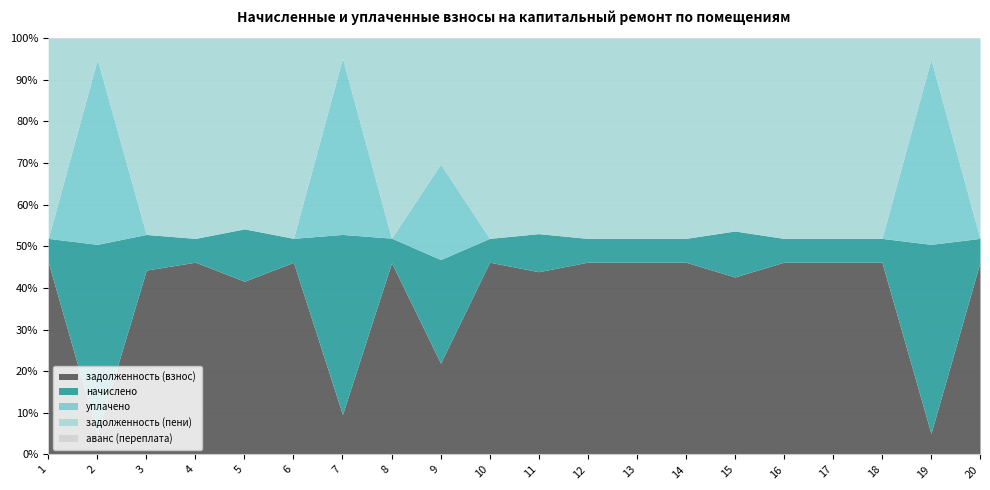

True or false: начислено and аванс (переплата) intersect in this chart.

False